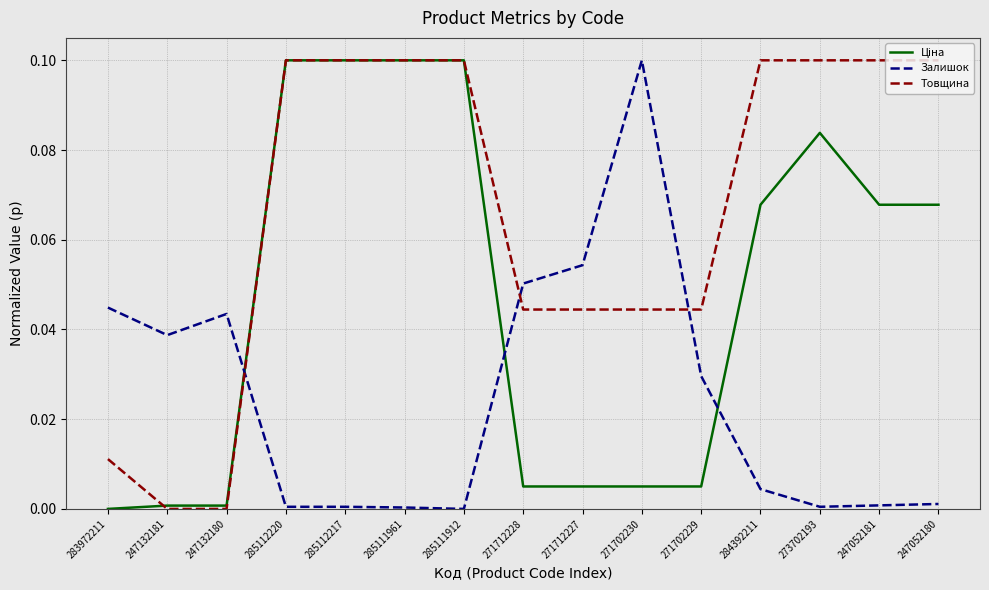

The Залишок series shows 0.0 at 285112217. True or false?

True